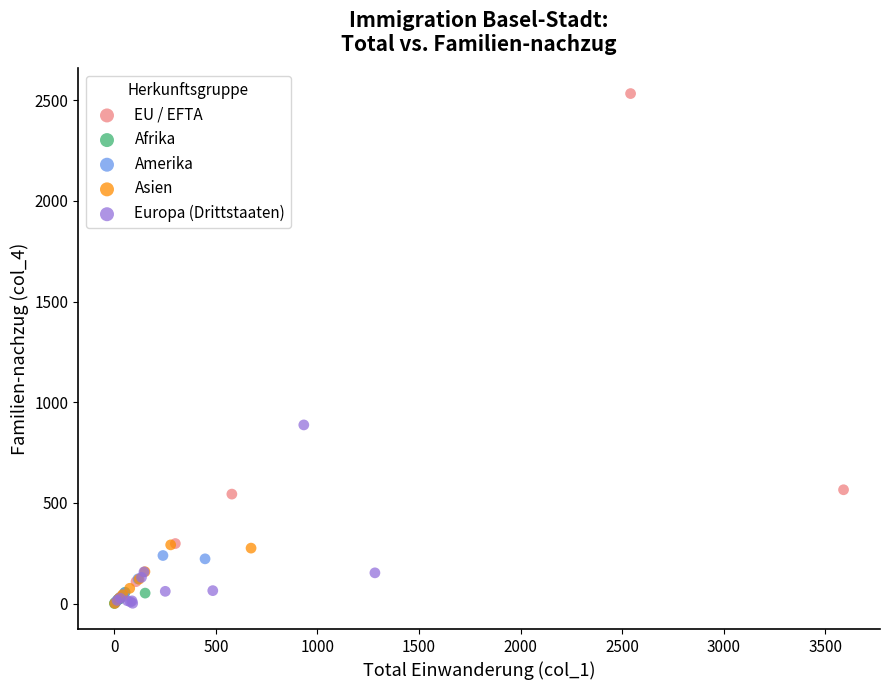

Which series has the largest Y range (max minus min)?

EU / EFTA